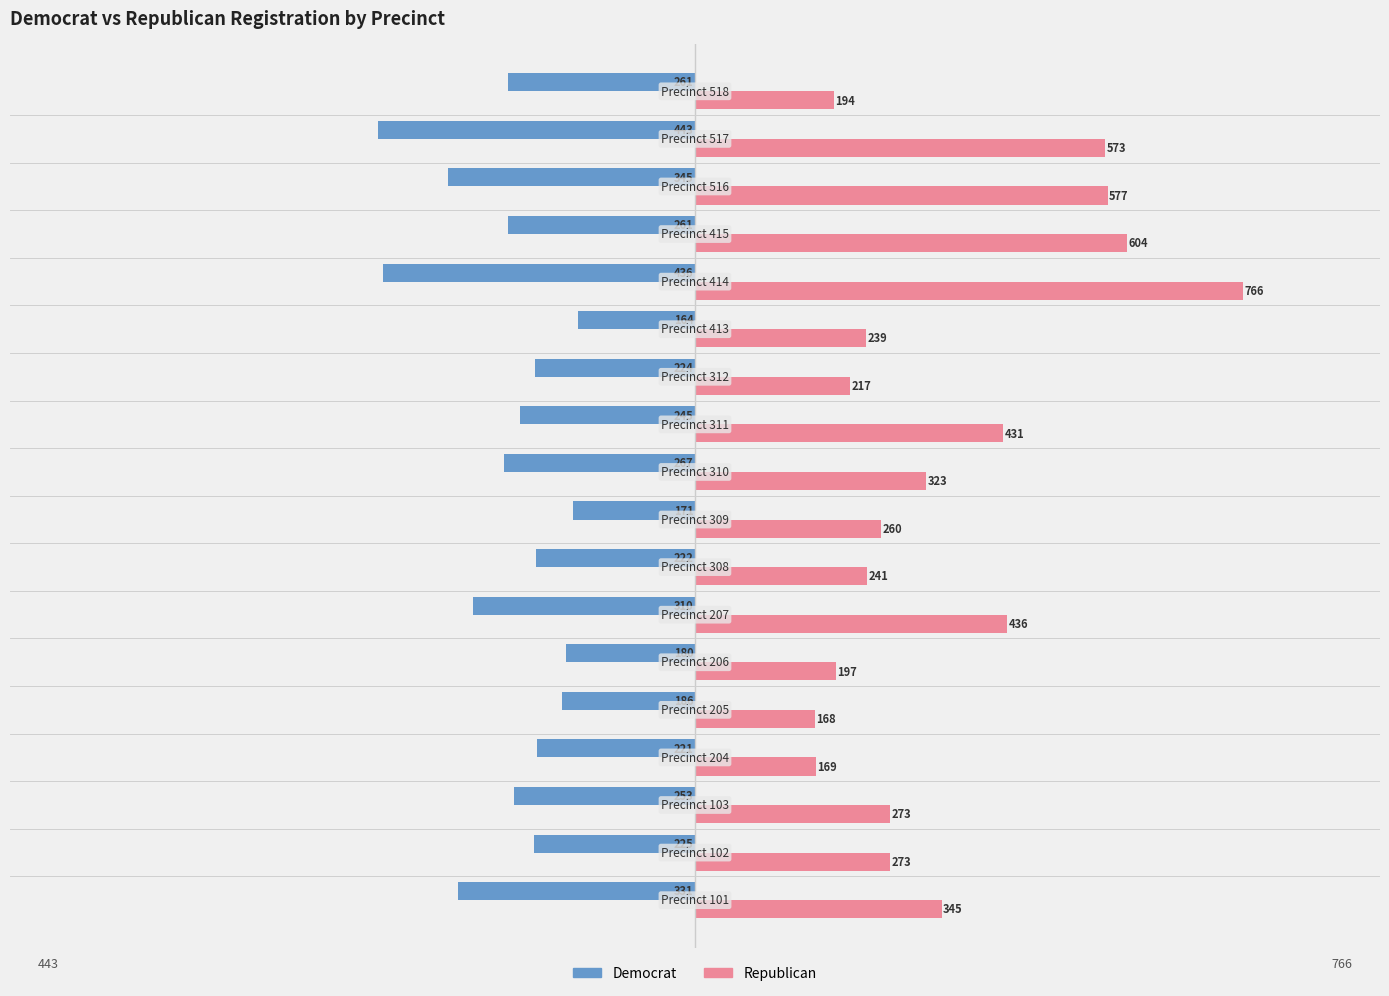

What is the lowest value of the Republican series?

168